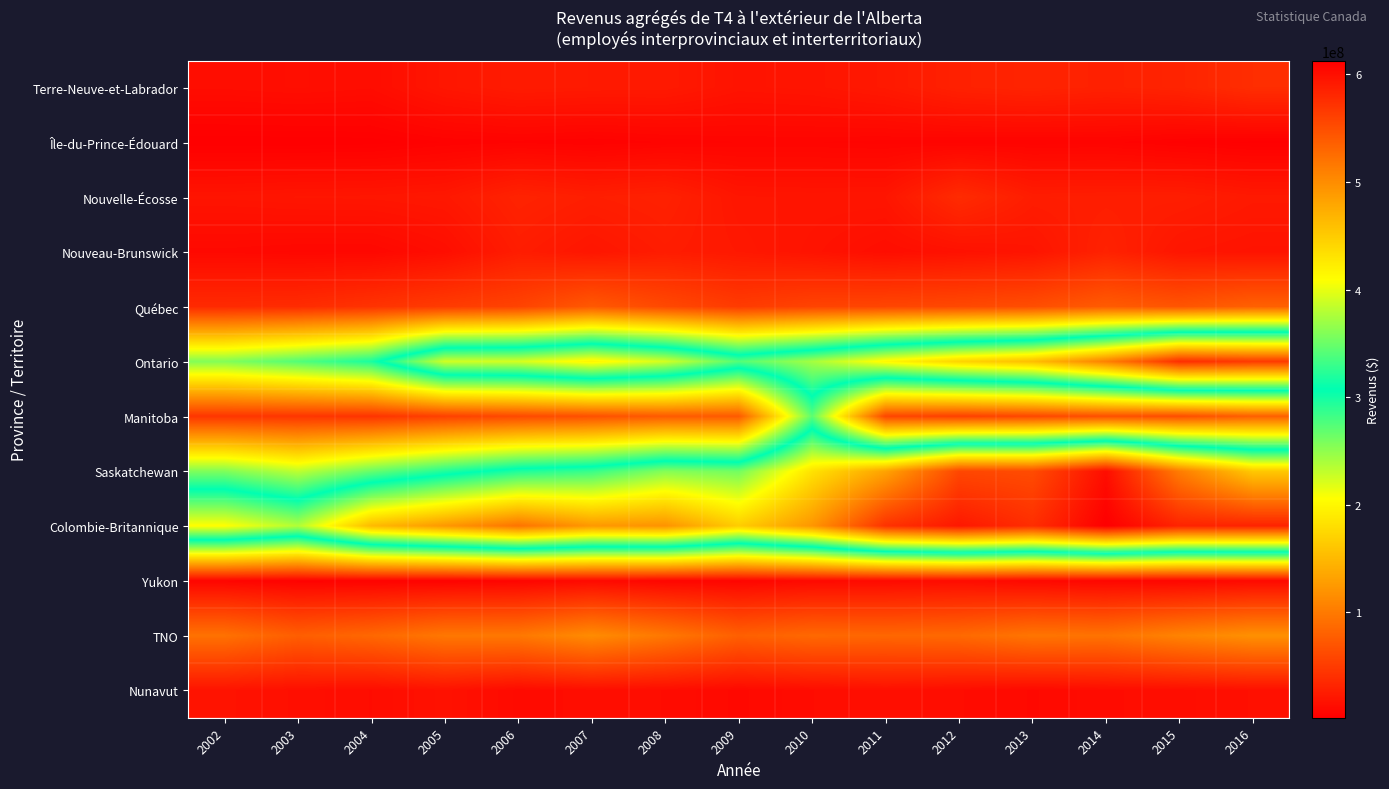

What is the smallest value displayed?

1908800